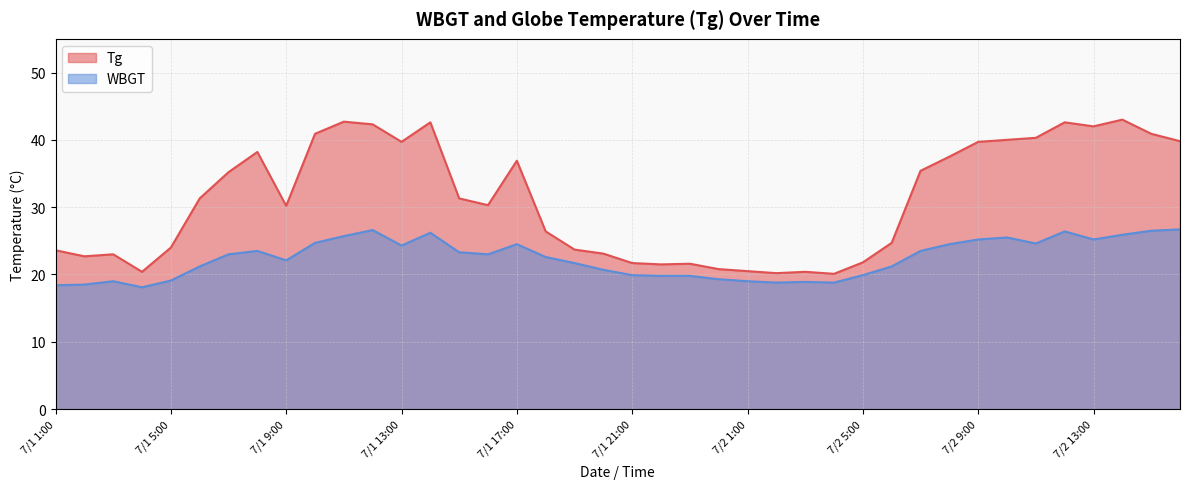

Does the chart have visible grid lines?

Yes